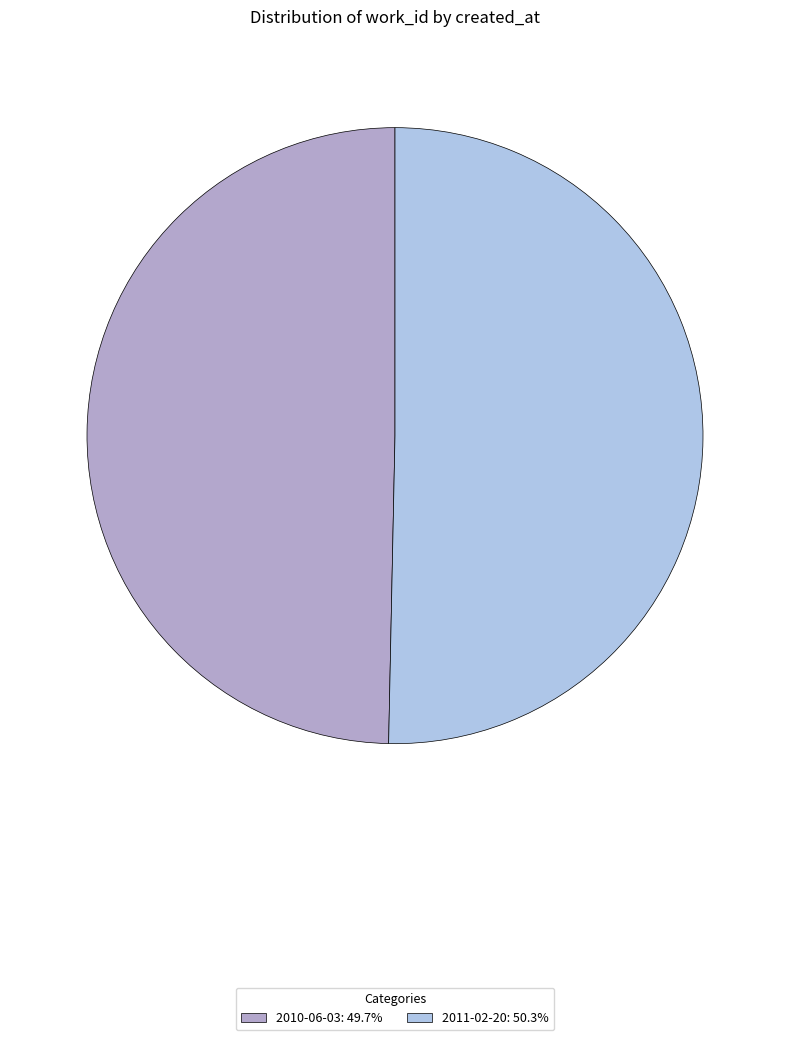

Is there any slice that represents more than half of the pie?

Yes